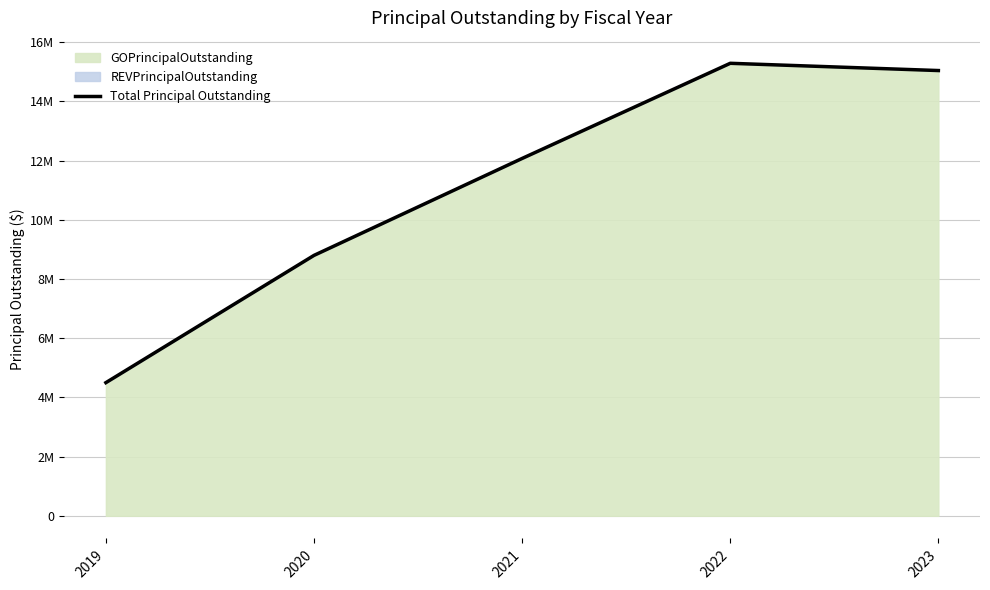

What is the average value?

11142000